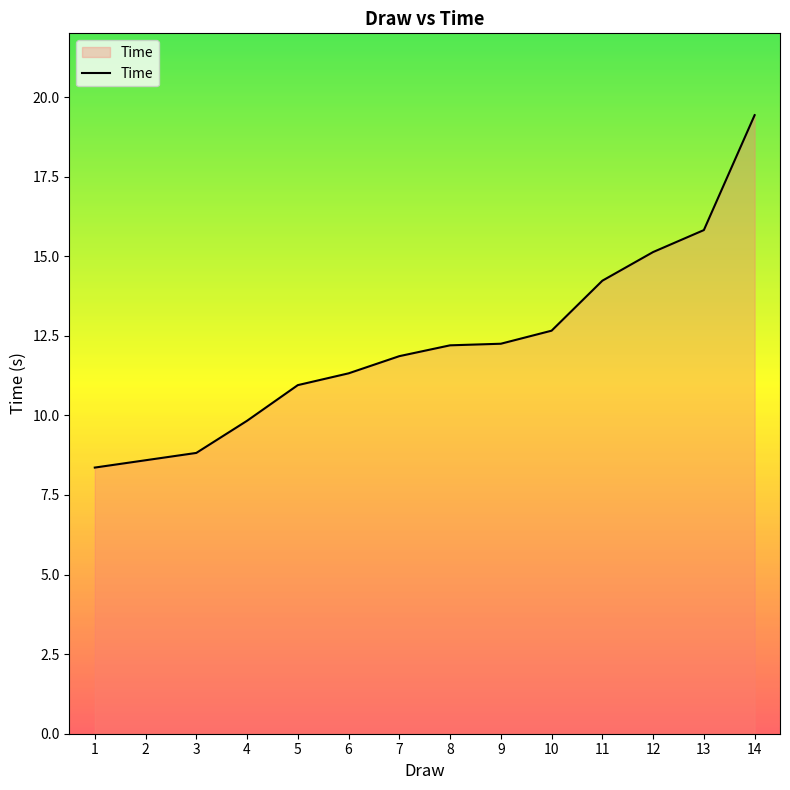

How many lines are shown in the chart?

1